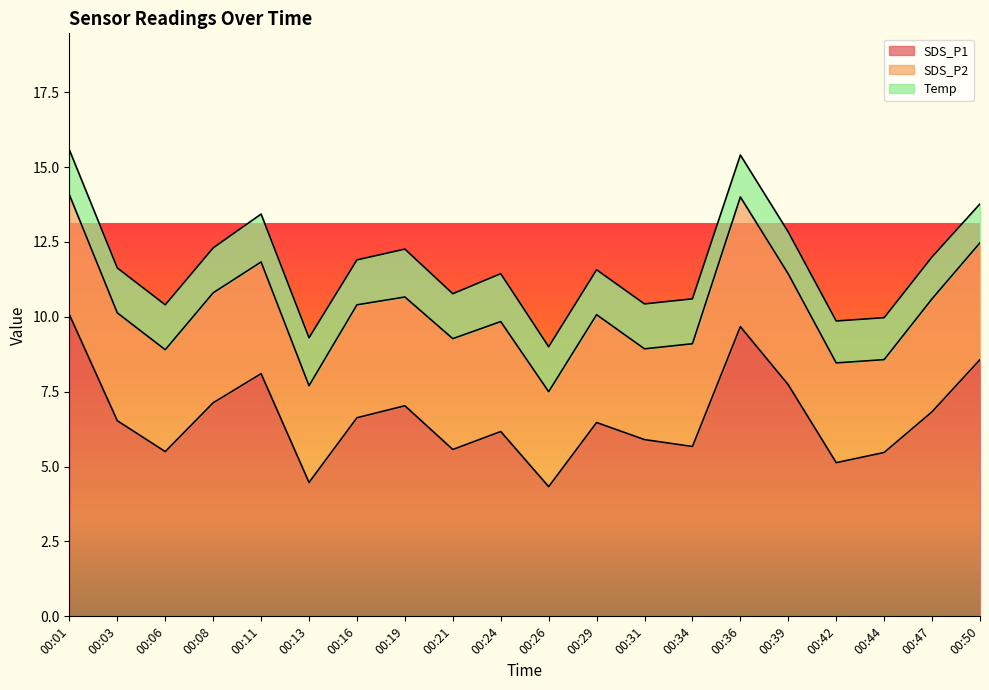

What is the difference between the highest and lowest values at 00:34?

4.2